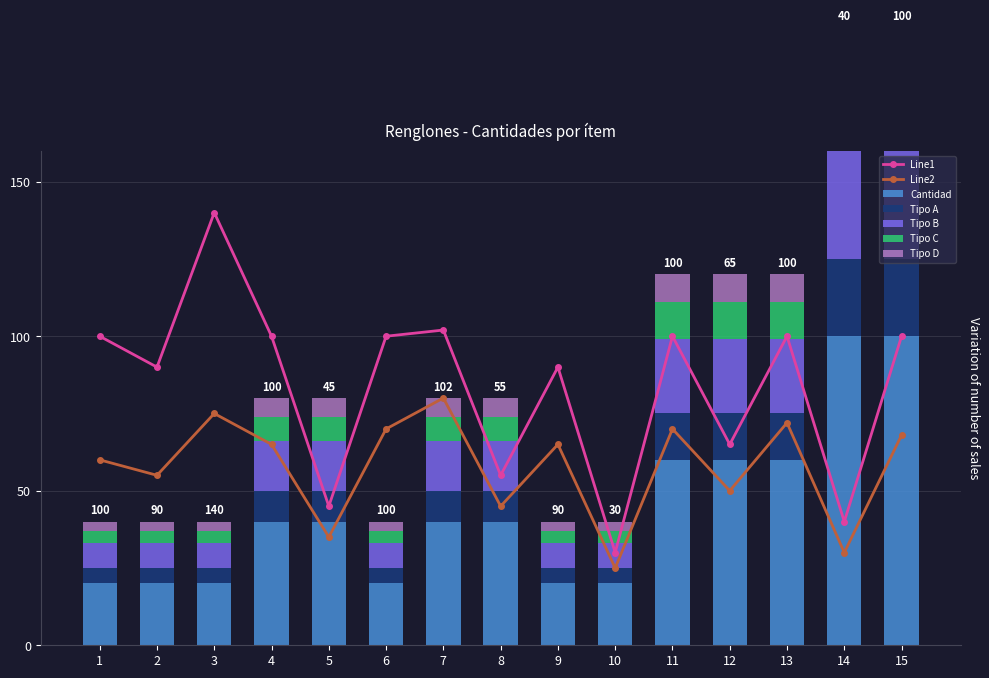

What is the lowest value of the Line1 series?

30